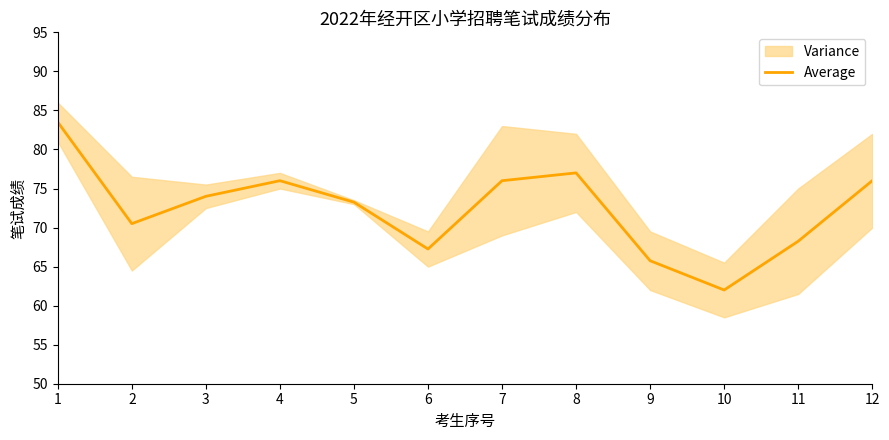

List the labels in order of value, largest first.

1, 8, 4, 7, 12, 3, 5, 2, 11, 6, 9, 10